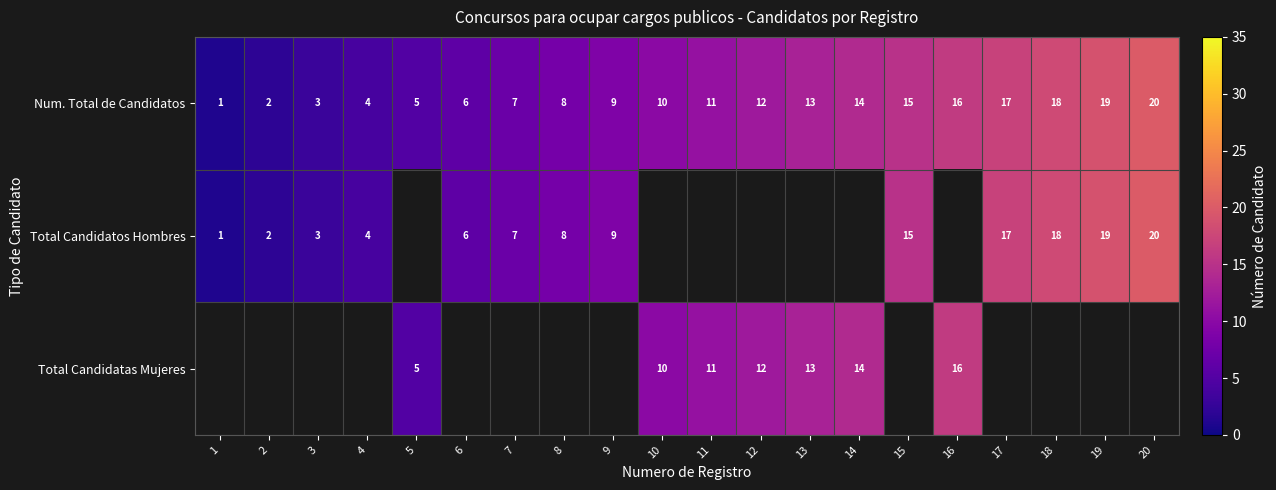

What is the sum of the Num. Total de Candidatos values at 18 and 11?

29